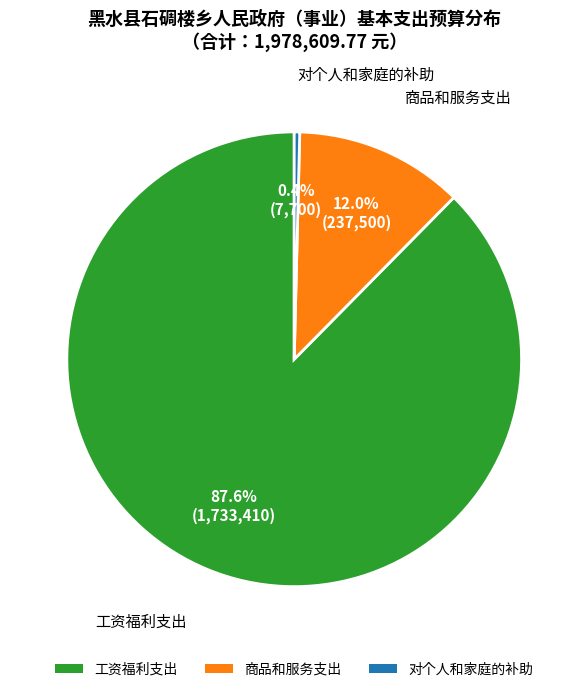

Which slice is the largest?

工资福利支出